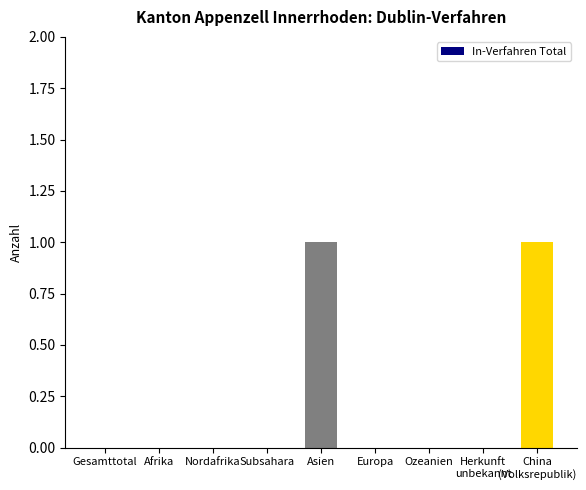

What is the change in value from Subsahara to Asien?

+1